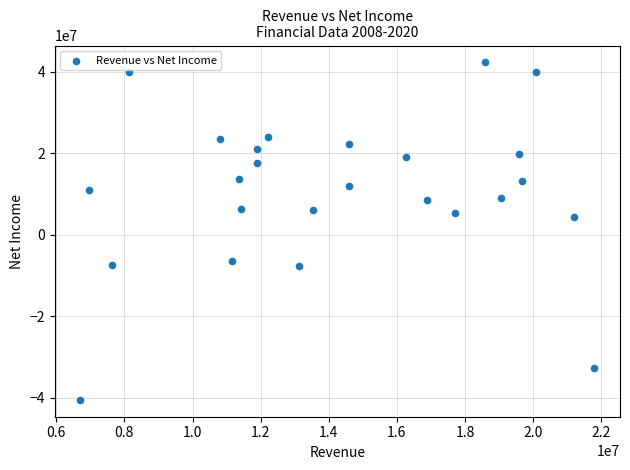

What Y value in the scatter plot is closest to 895000?

4308210